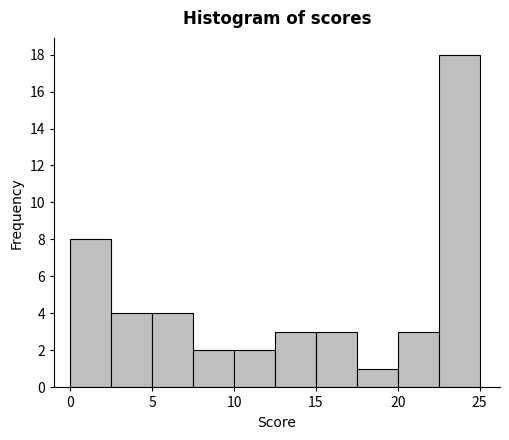

How tall is the bar that spans 22.5 to 25.0 on the x-axis? The values are not printed on the chart, so give them approximately, as read against the axis.

18